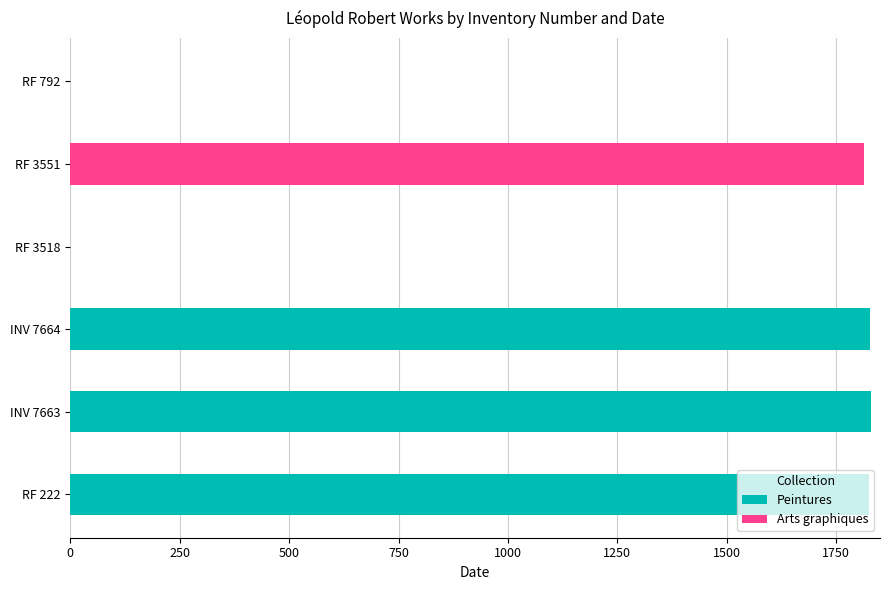

Reading right to left, transcribe all the data shown in this chart.

RF 792=0	RF 3551=1814	RF 3518=0	INV 7664=1827	INV 7663=1830	RF 222=1824